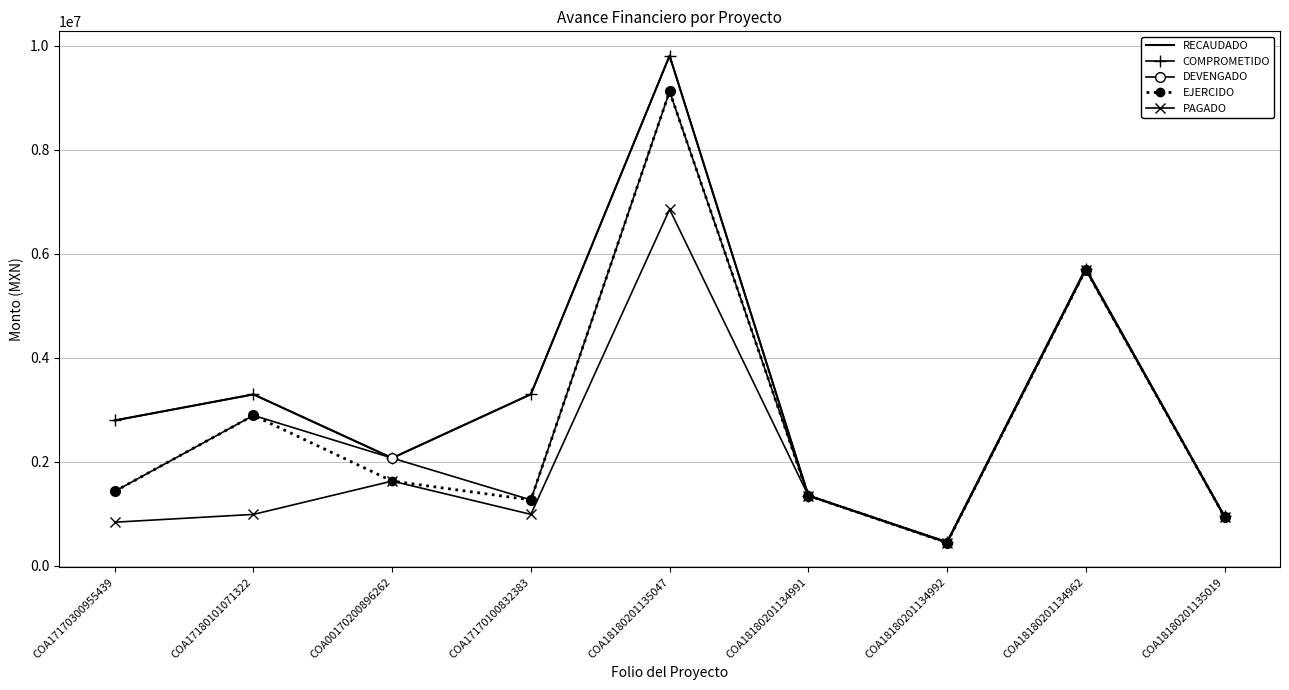

What are all the series names shown in the legend?

RECAUDADO, COMPROMETIDO, DEVENGADO, EJERCIDO, PAGADO